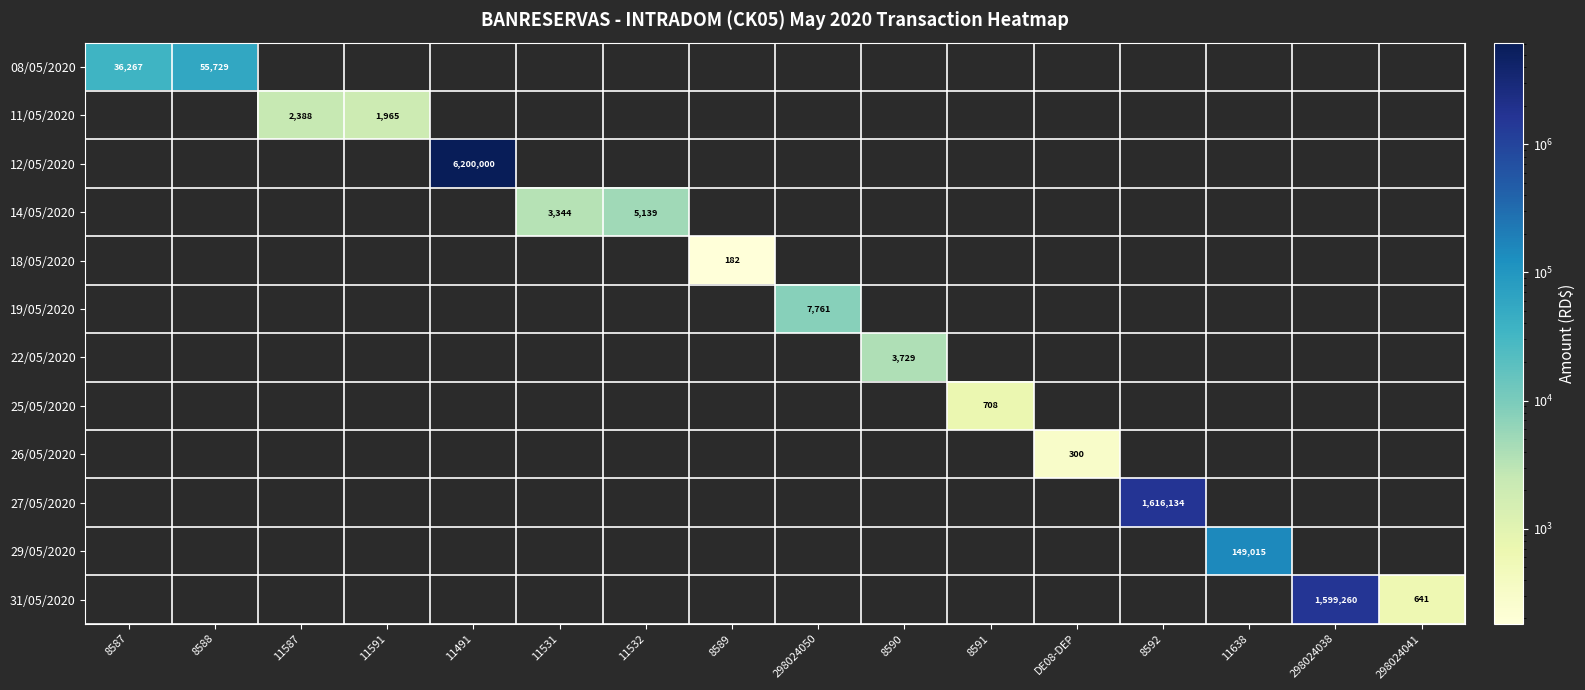

Which series changed the most between DE08-DEP and 298024038?

31/05/2020